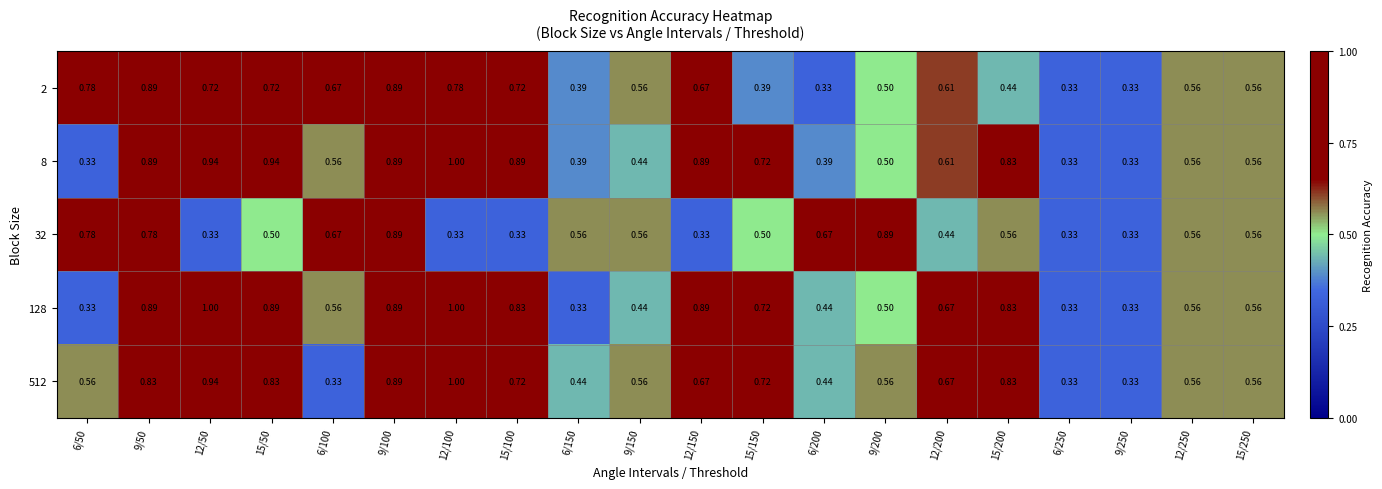

Is the value of 512 at 9/50 greater than the value of 128 at 12/100?

No